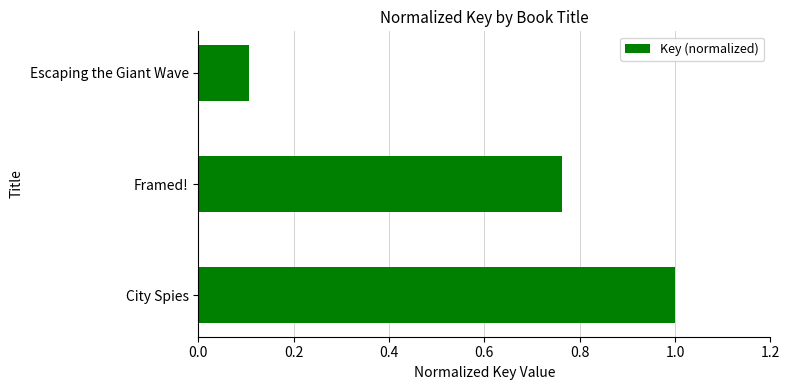

Does the chart contain any negative values?

No